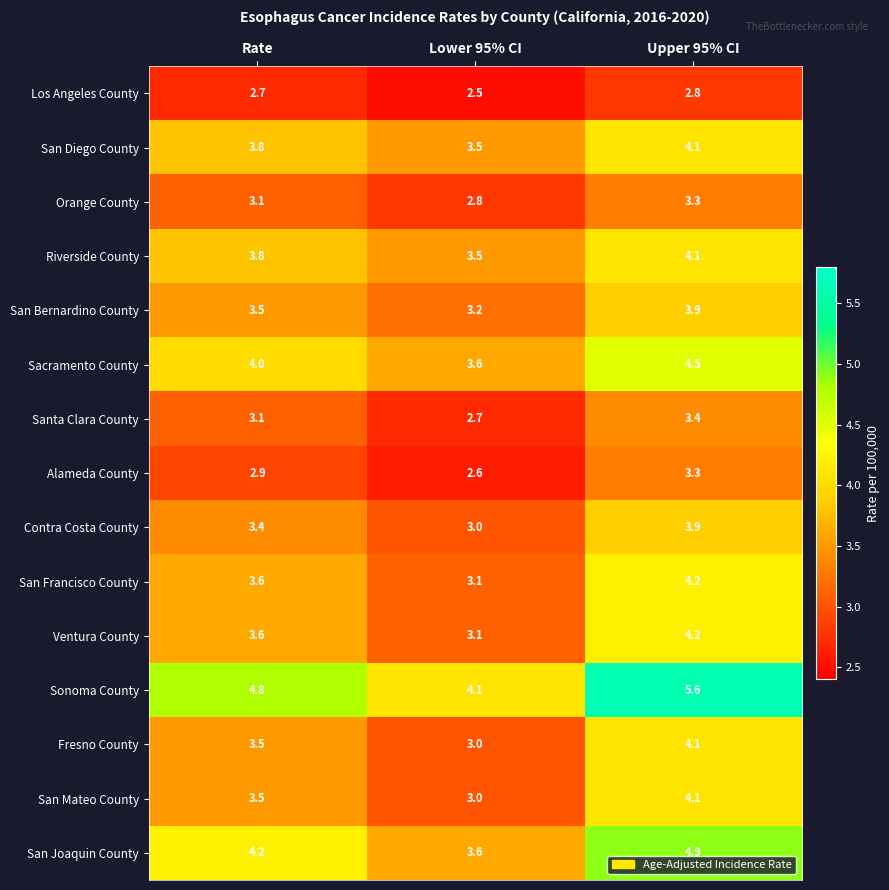

Which series has the largest range (max minus min)?

Sonoma County